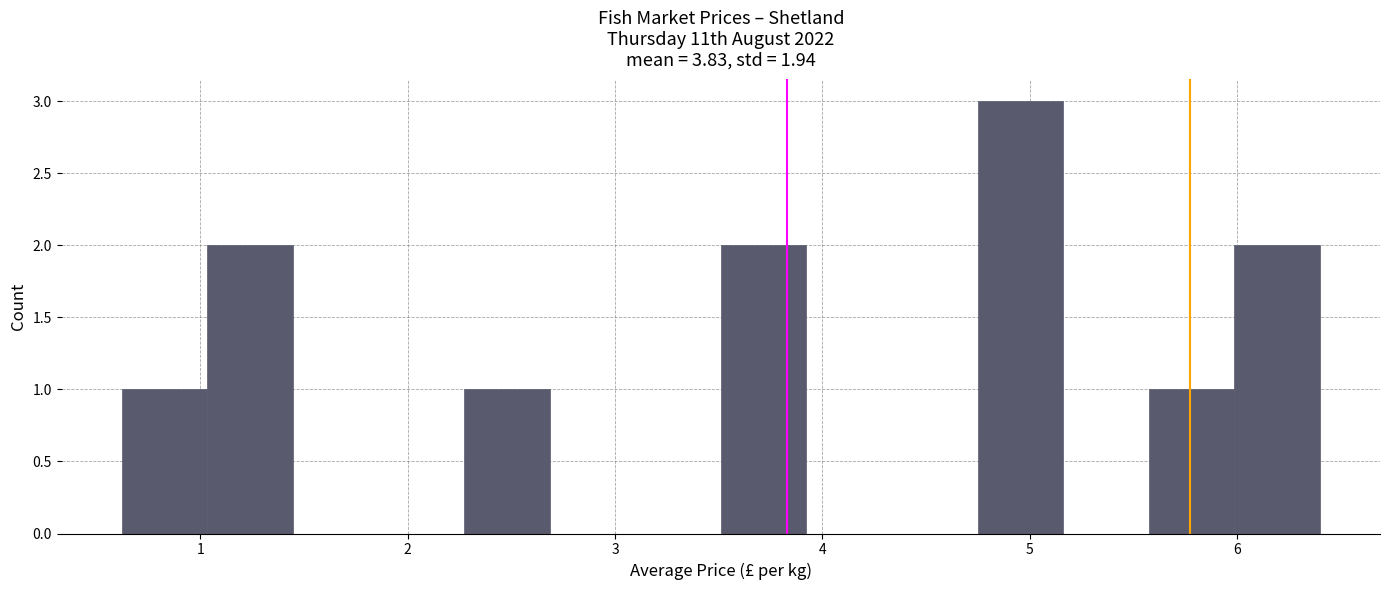

Reading left to right, transcribe this chart: for each bar, give the range it covers on the x-axis and its height. Neither the bar edges nor the heights are printed on the chart, so give them approximately, as read against the axes.

0.6 to 1.0: 1
1.0 to 1.4: 2
1.4 to 1.9: 0
1.9 to 2.3: 0
2.3 to 2.7: 1
2.7 to 3.1: 0
3.1 to 3.5: 0
3.5 to 3.9: 2
3.9 to 4.3: 0
4.3 to 4.7: 0
4.7 to 5.2: 3
5.2 to 5.6: 0
5.6 to 6.0: 1
6.0 to 6.4: 2